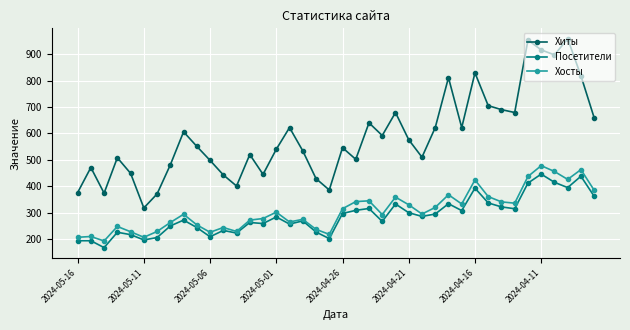

How many data points in Хосты are less than 295?

20